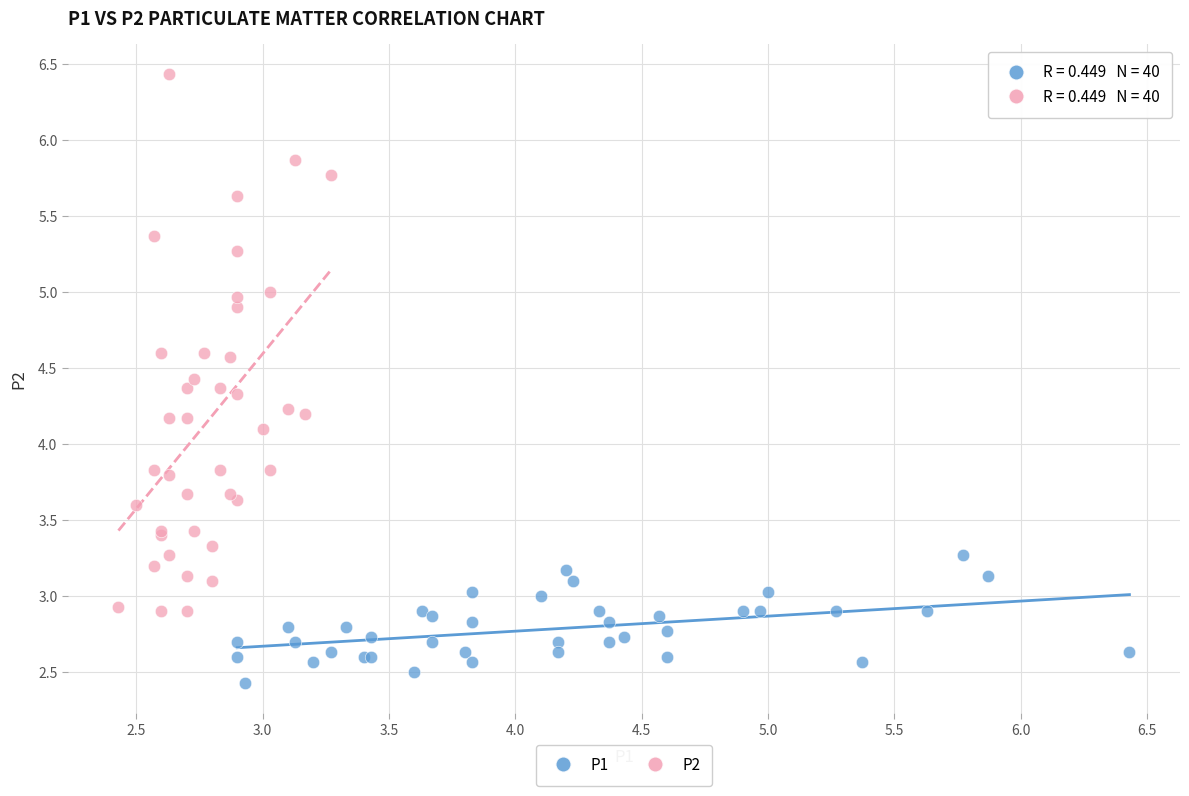

Which series reaches the minimum Y coordinate?

P1